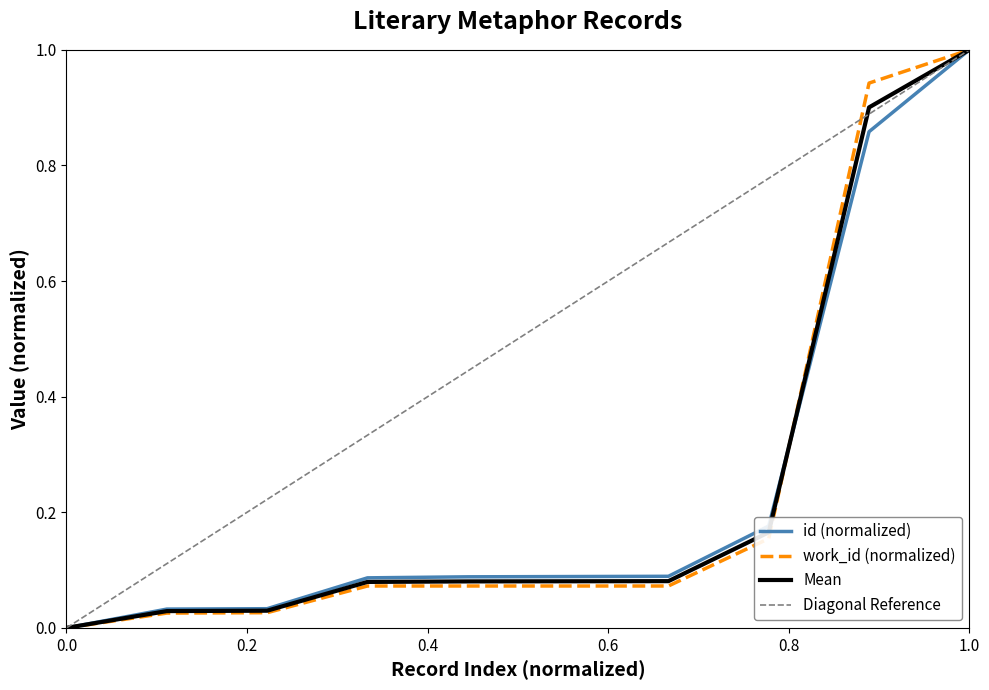

At how many categories does at least one series exceed 0?

9